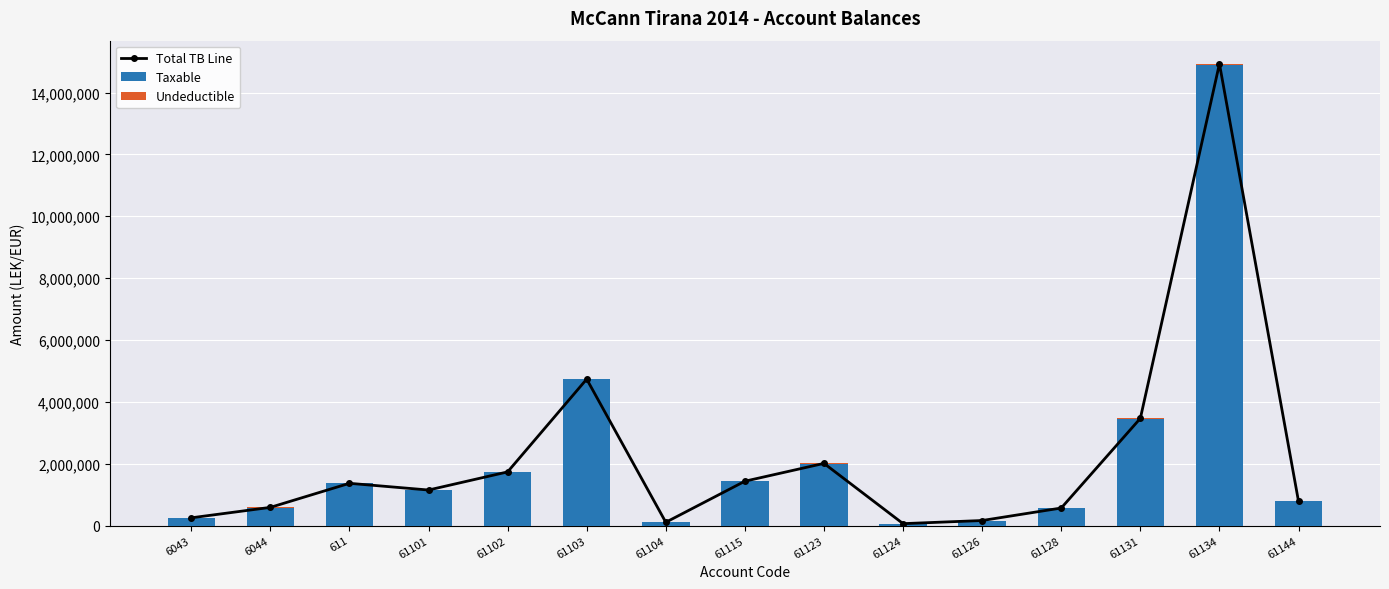

What position from the right is 61101?

12